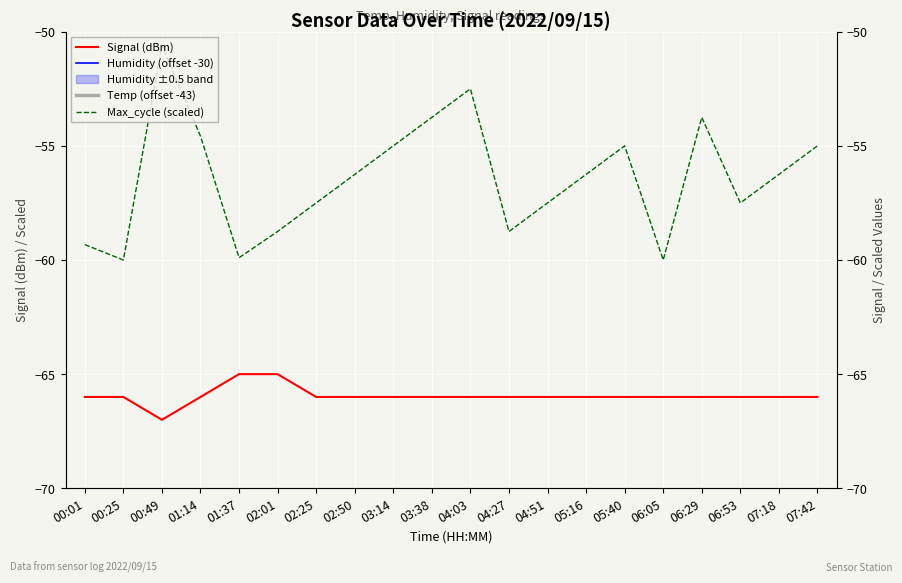

What are all the series names shown in the legend?

Signal (dBm), Humidity (offset -30), Temp (offset -43), Max_cycle (scaled)